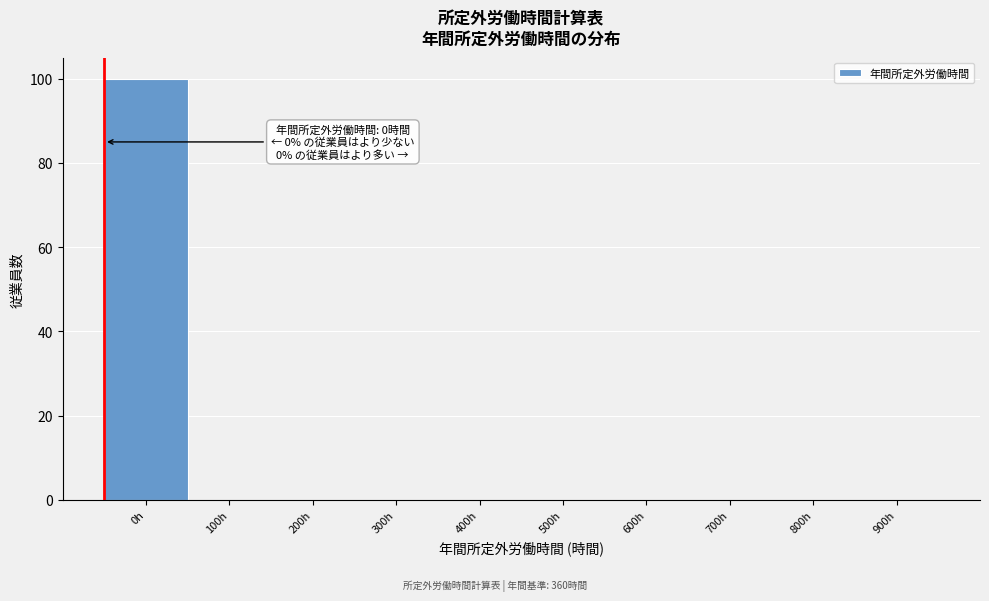

Reading left to right, what are all the values shown in this chart?

0h=100	100h=0	200h=0	300h=0	400h=0	500h=0	600h=0	700h=0	800h=0	900h=0